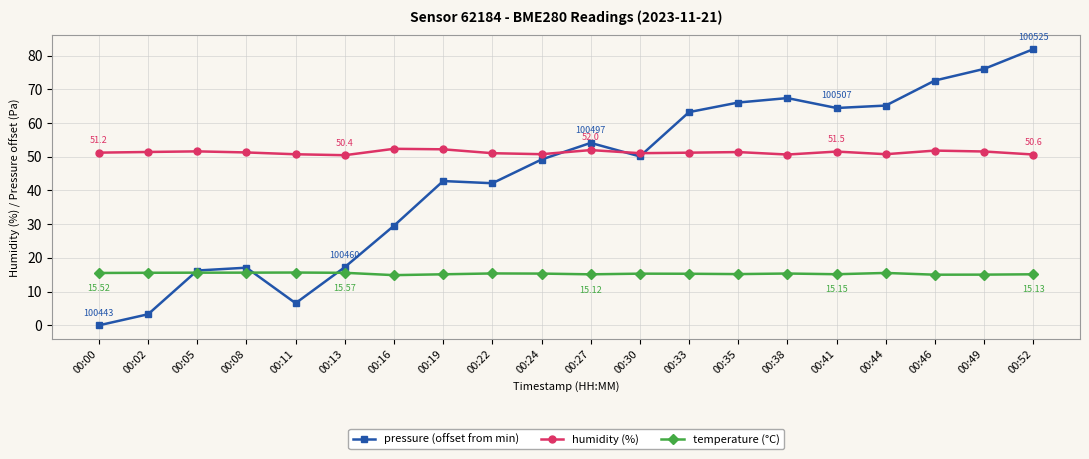

Rank the series by their average value, from highest to lowest.

humidity (%), pressure (offset from min), temperature (°C)